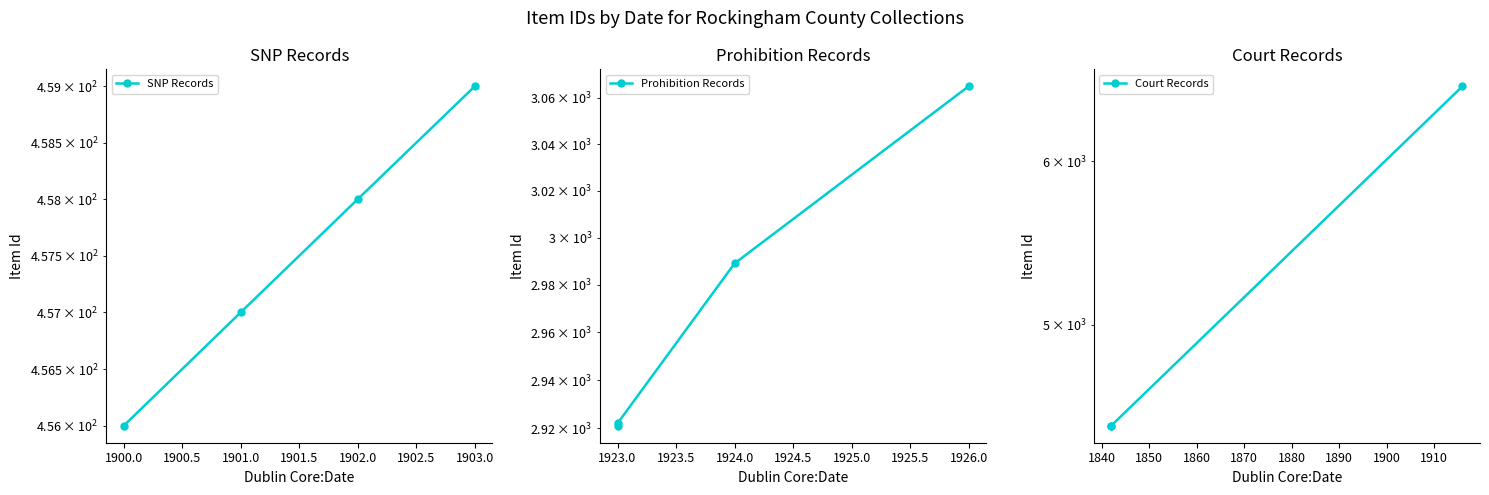

How many categories are shown in the chart?

4